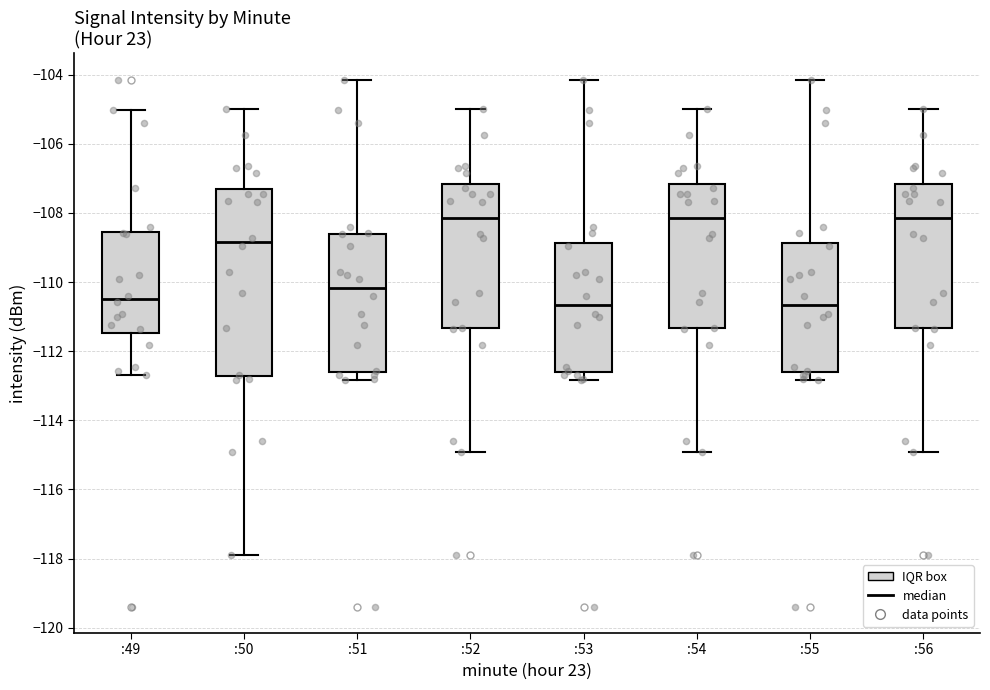

Where does the upper whisker of the box for :55 end on the y-axis? The values are not printed on the chart, so give them approximately, as read against the axis.

-104.2